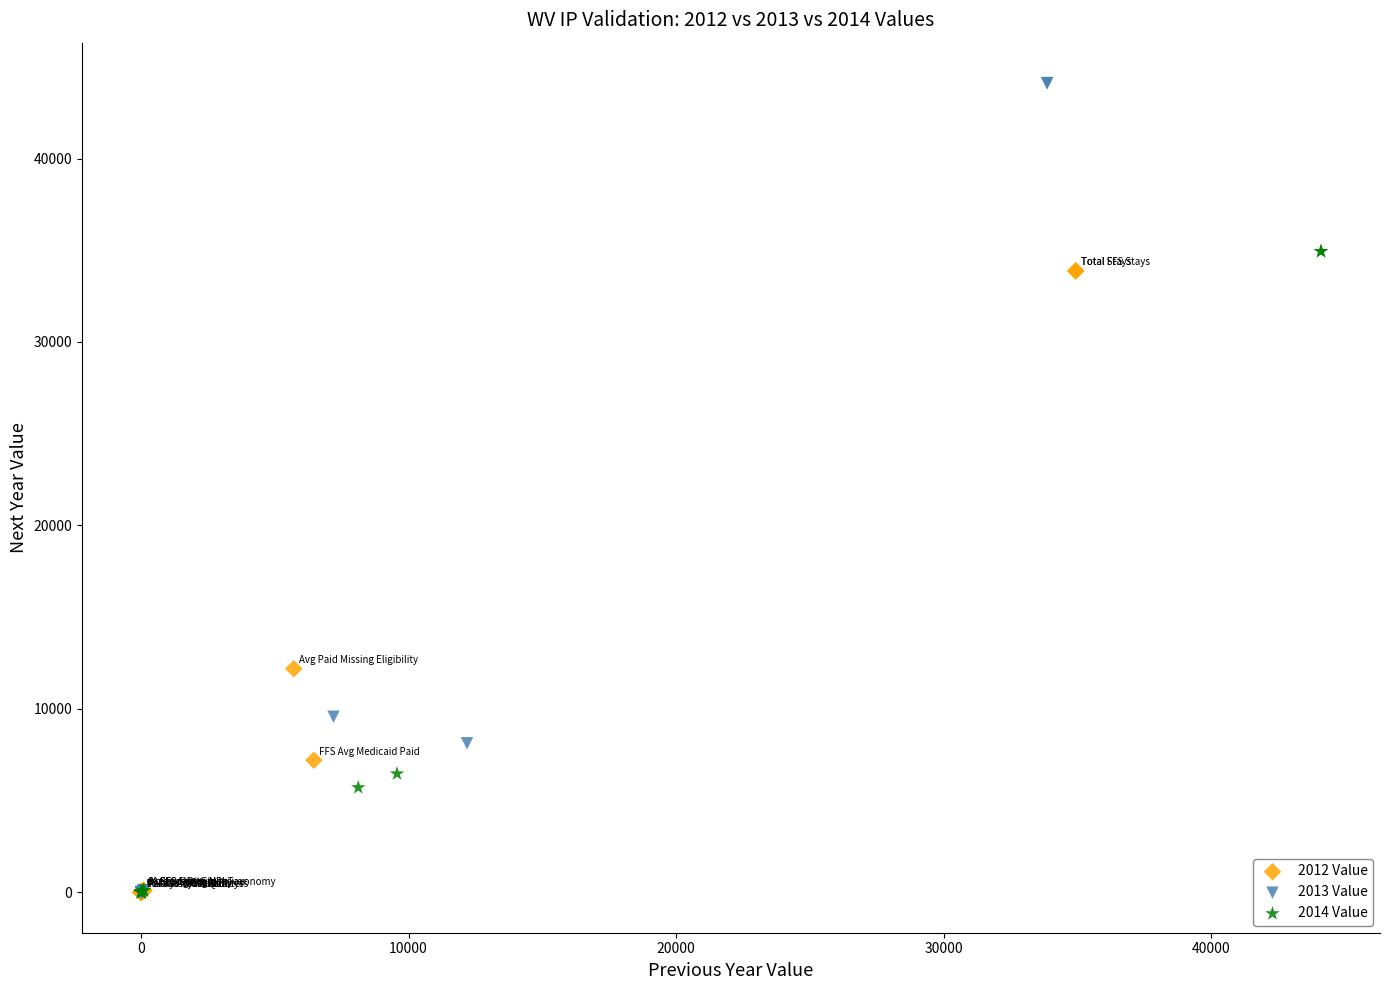

Which series contains the highest Y value?

2013 Value